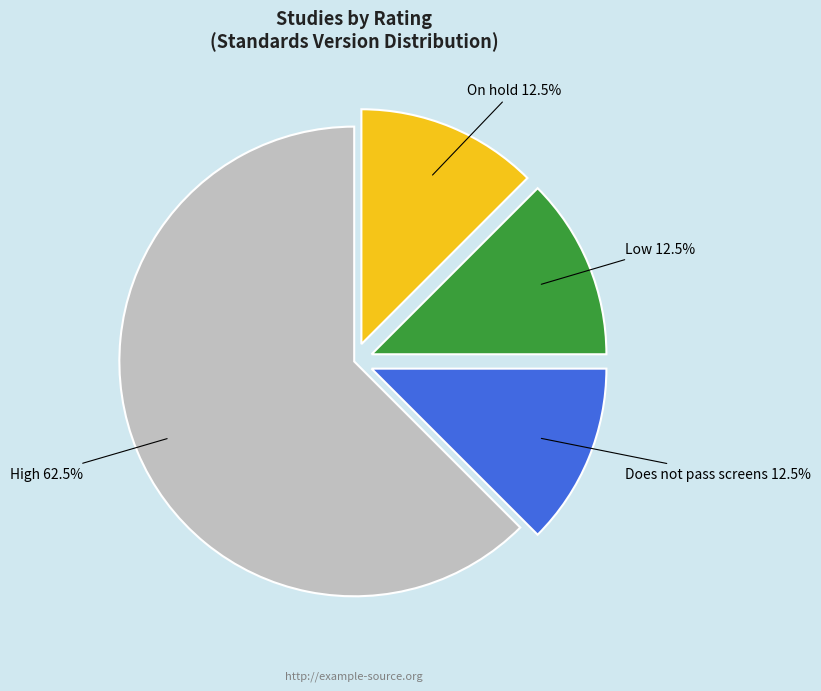

The Low slice represents 20% of the pie. True or false?

False